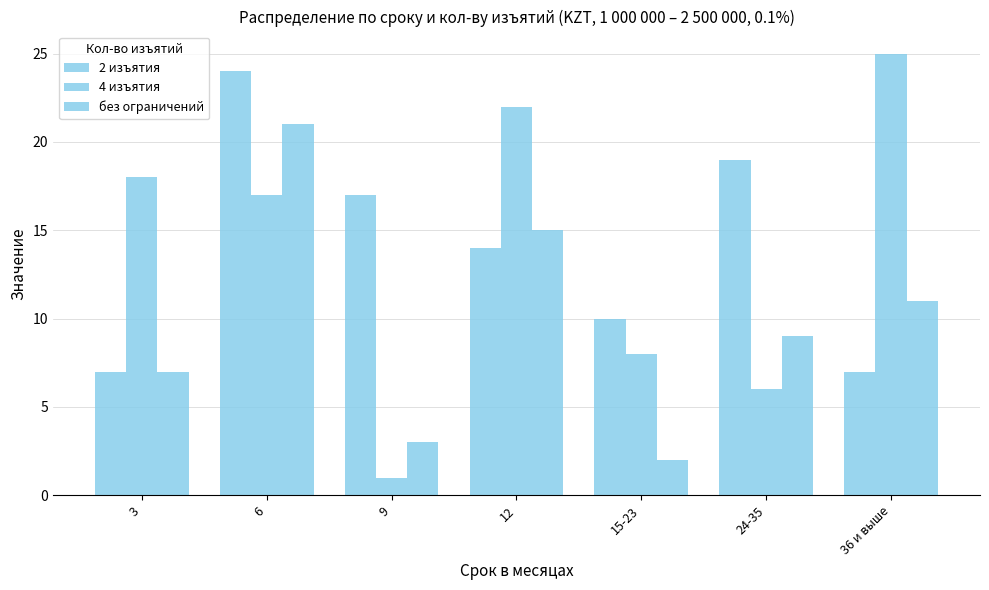

How many series are shown in this chart?

3